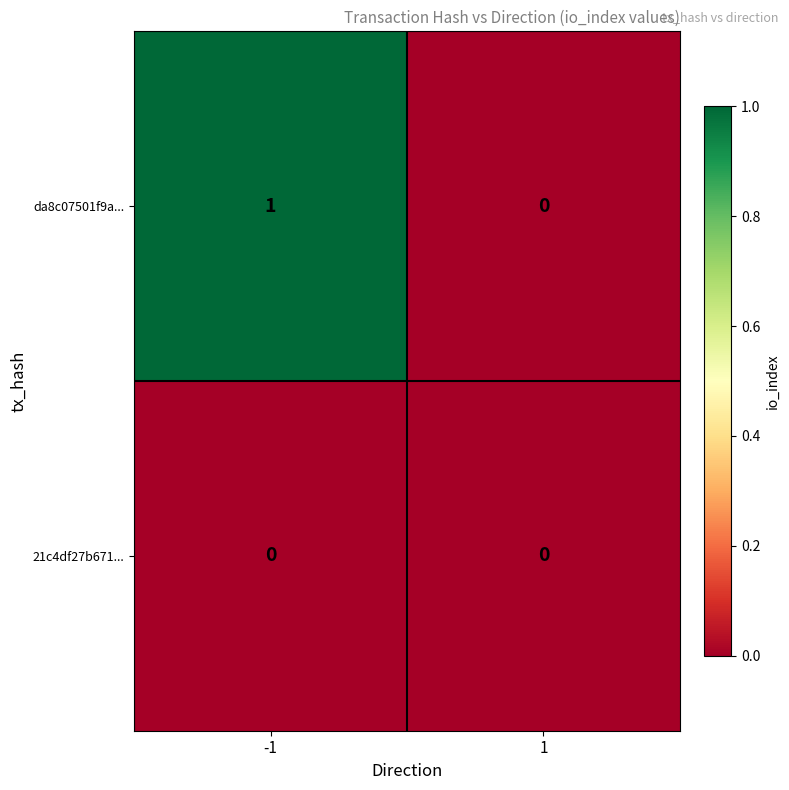

The da8c07501f9a... series shows 1 at 1. True or false?

False